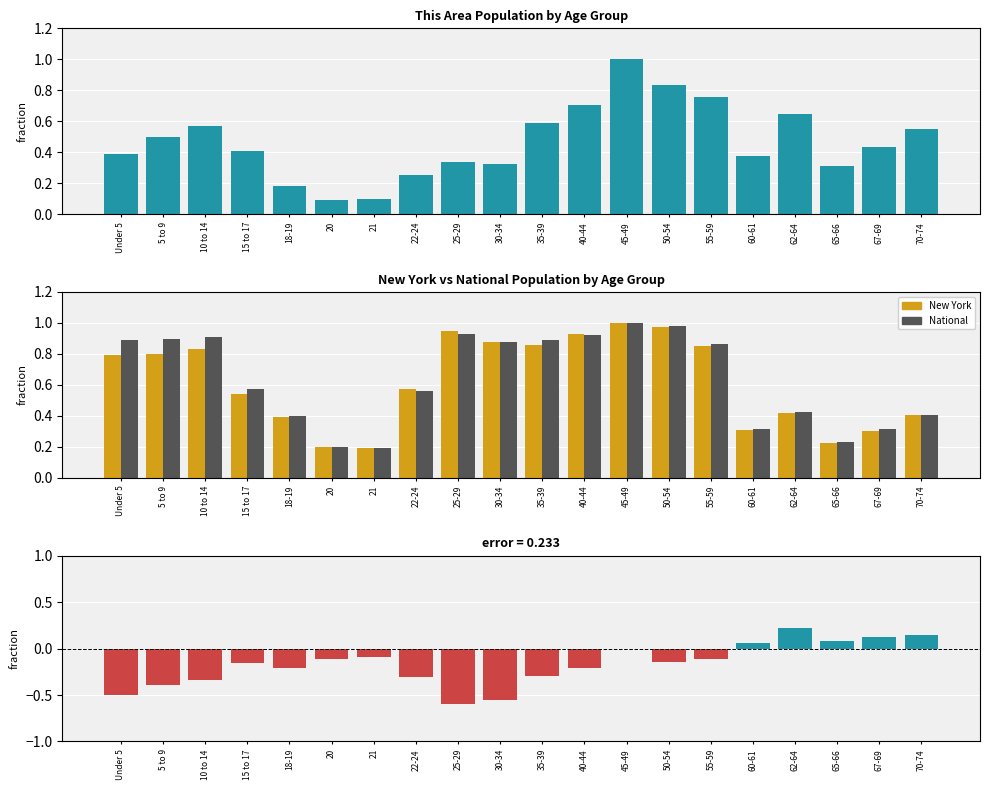

At which category is the sum across all series the highest?

45-49